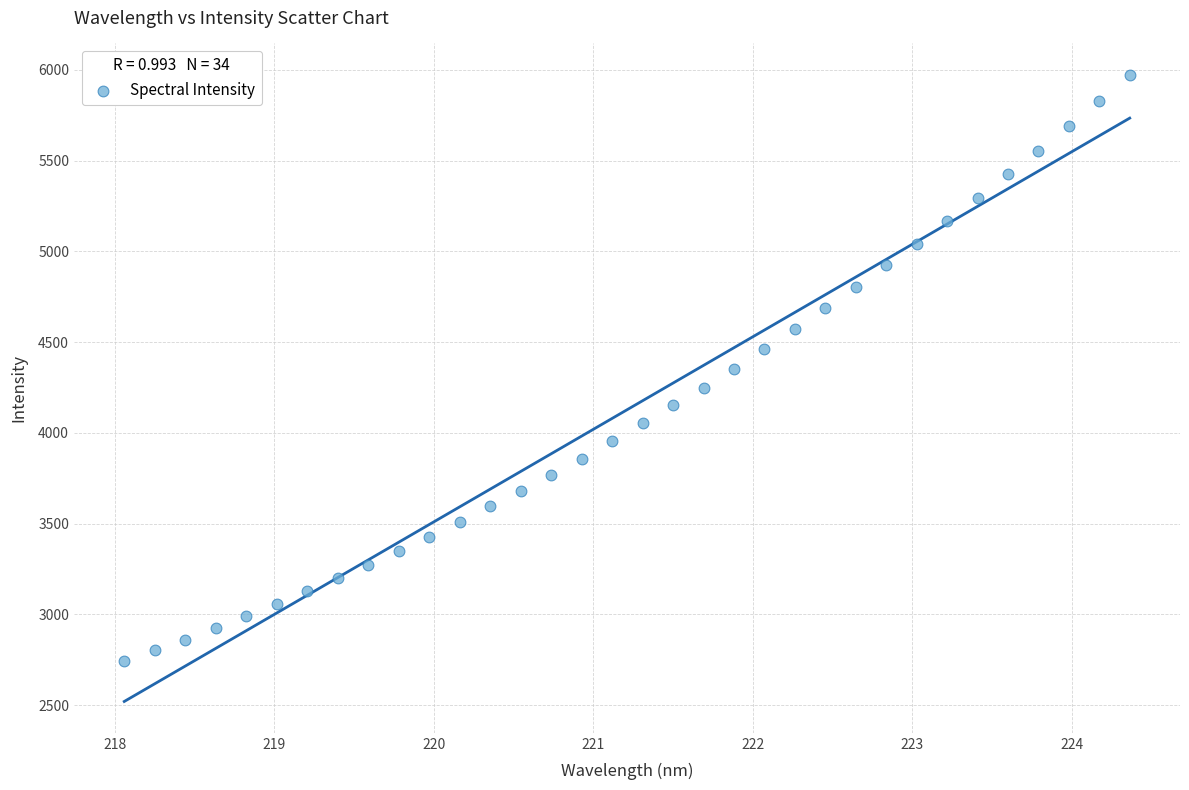

What is the range of X values (max minus min)?

6.3